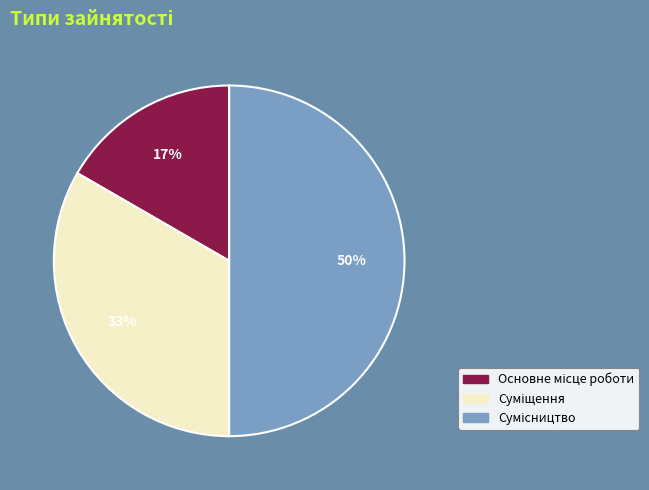

To the nearest percent, what is the difference between the largest and smallest slice percentages?

33%